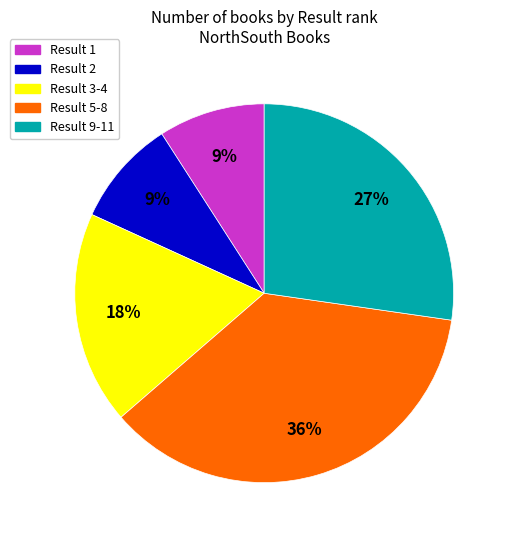

How many slices are in this pie chart?

5